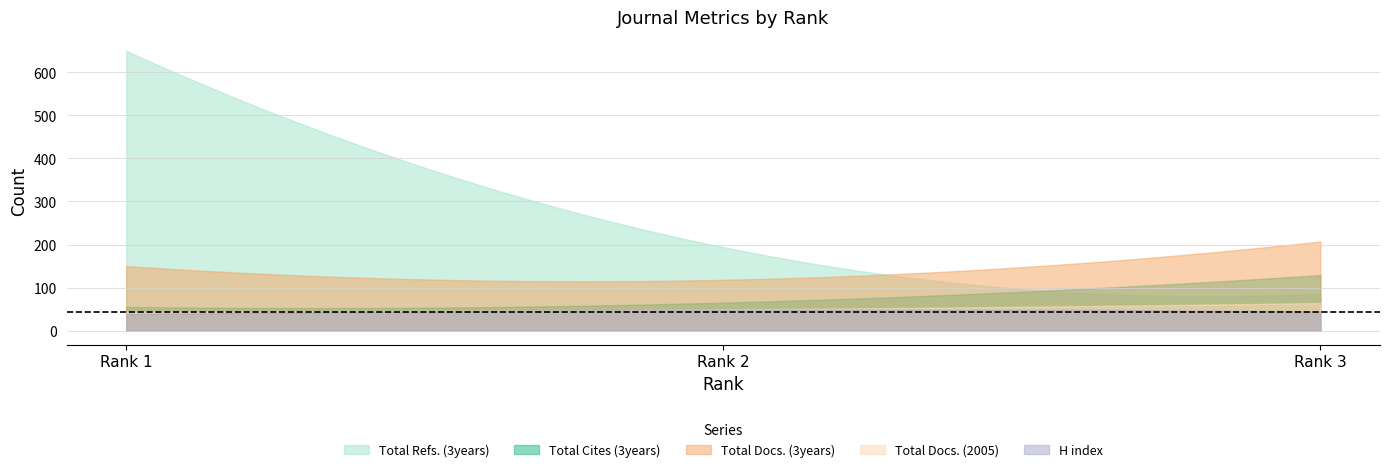

How many Total Refs. values are between 86 and 650?

3